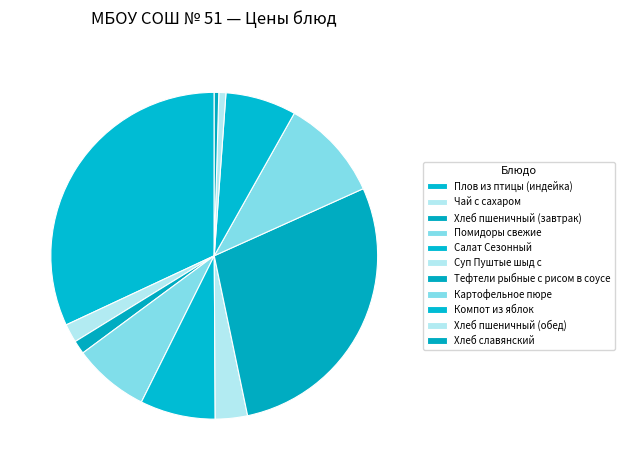

How many segments does this pie chart have?

11